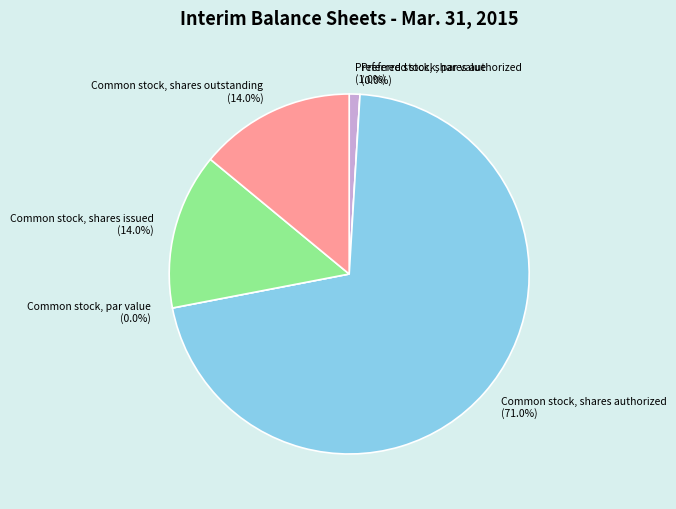

What is the smallest slice in the pie chart?

Preferred stock, par value